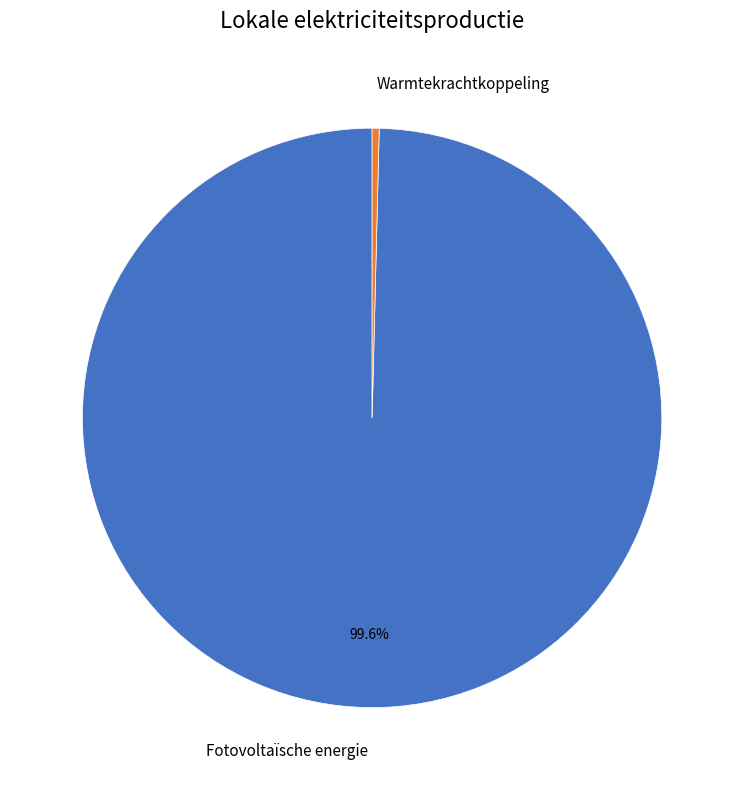

Rank the categories by value from lowest to highest.

Warmtekrachtkoppeling, Fotovoltaïsche energie